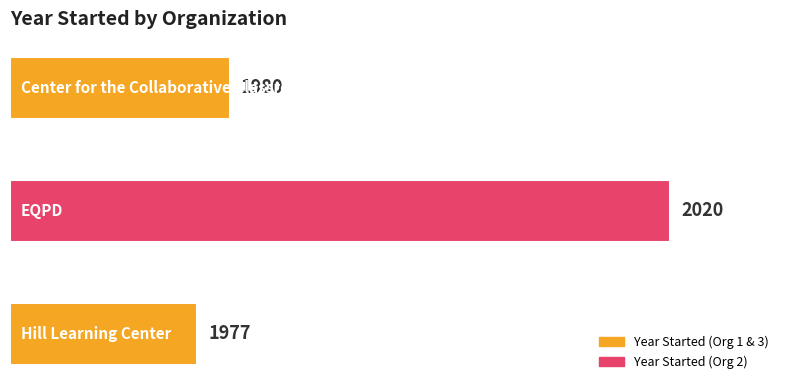

What is the ratio of the value at Center for the Collaborative Classroom to the value at EQPD?

1.0